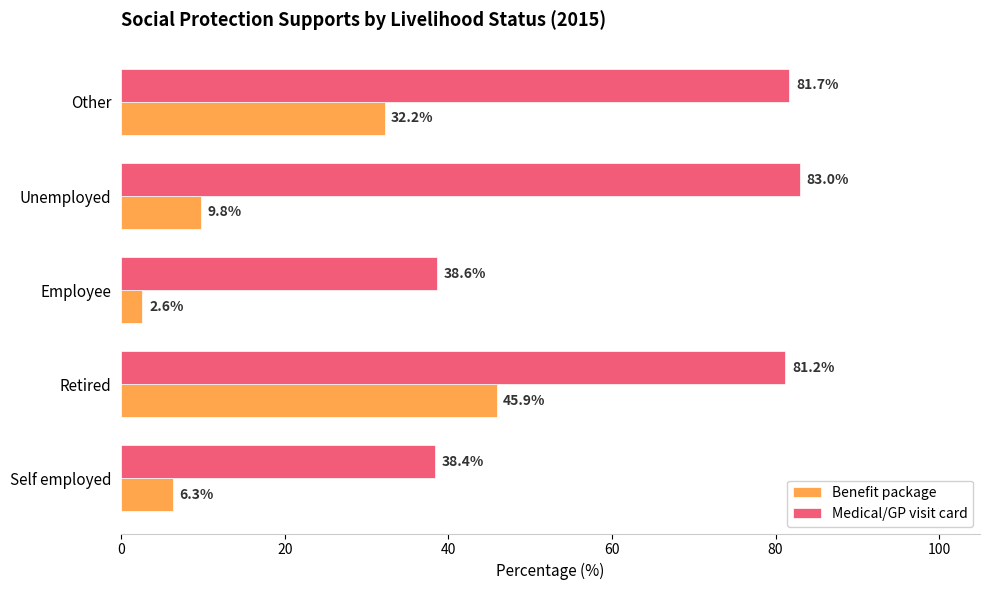

What is the difference between the maximum and minimum values in the Benefit package series?

43.3